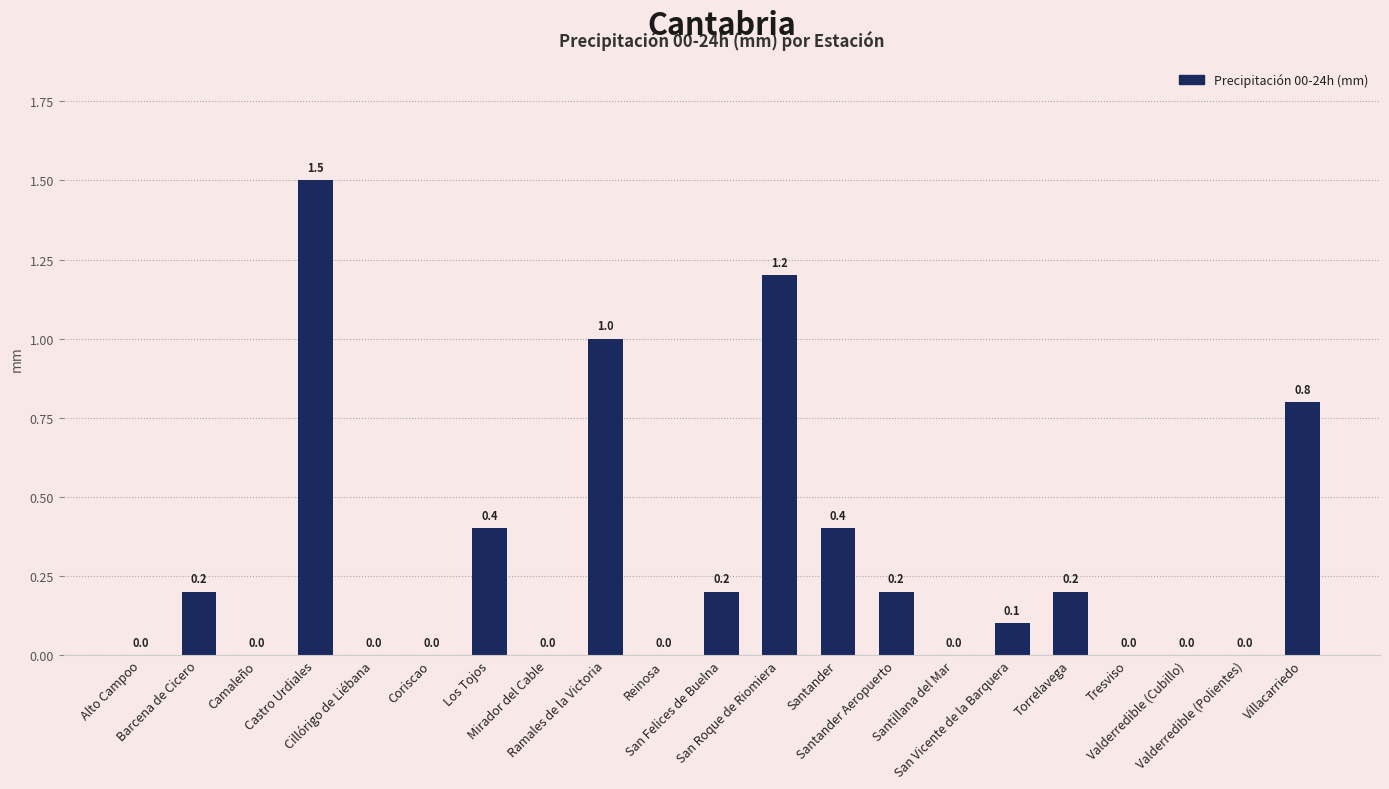

What is the change in value from Ramales de la Victoria to Tresviso?

-1.0